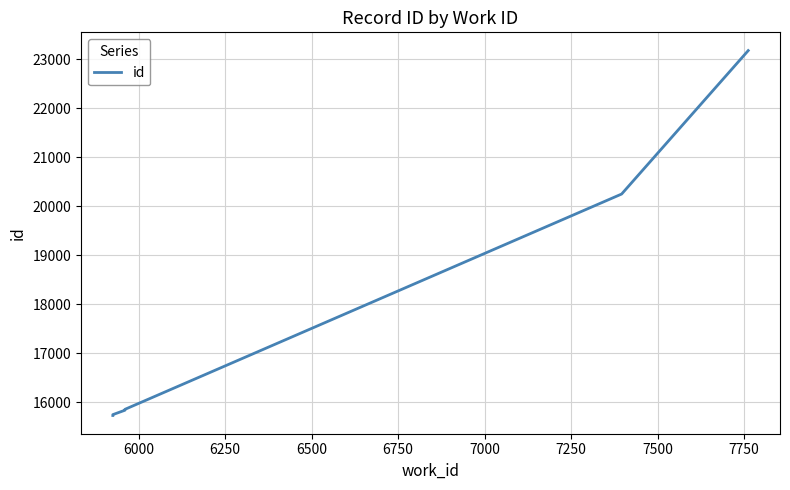

What is the sum of all values?

138051